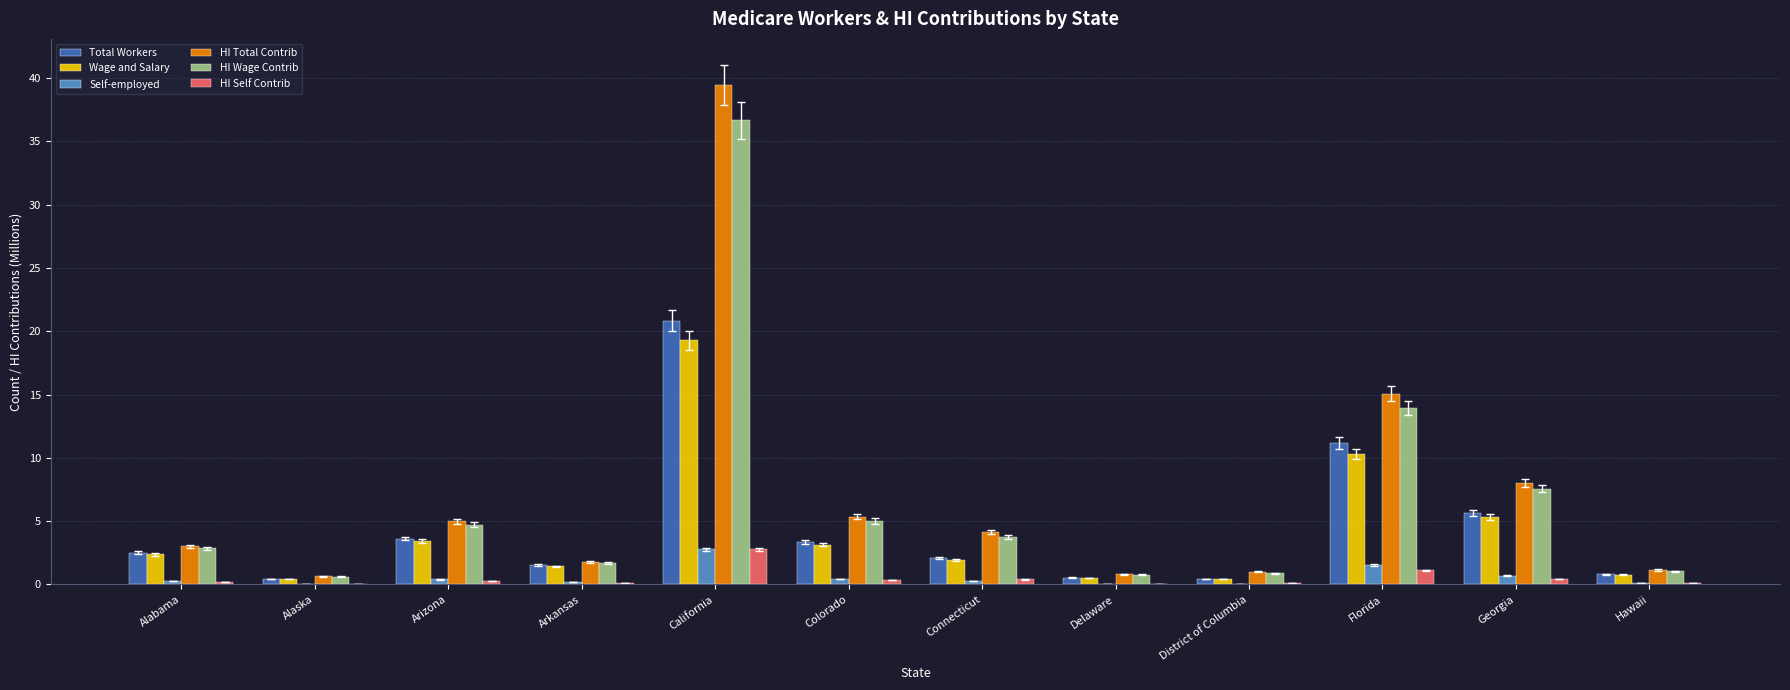

Where is HI Wage Contrib nearest to the value 18?

Florida